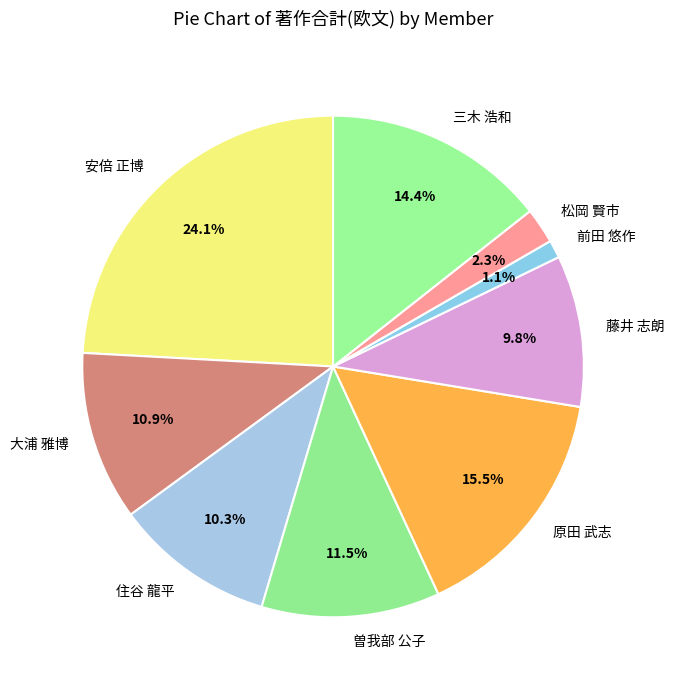

To the nearest percent, what is the difference between the 大浦 雅博 and 前田 悠作 slice percentages?

10%